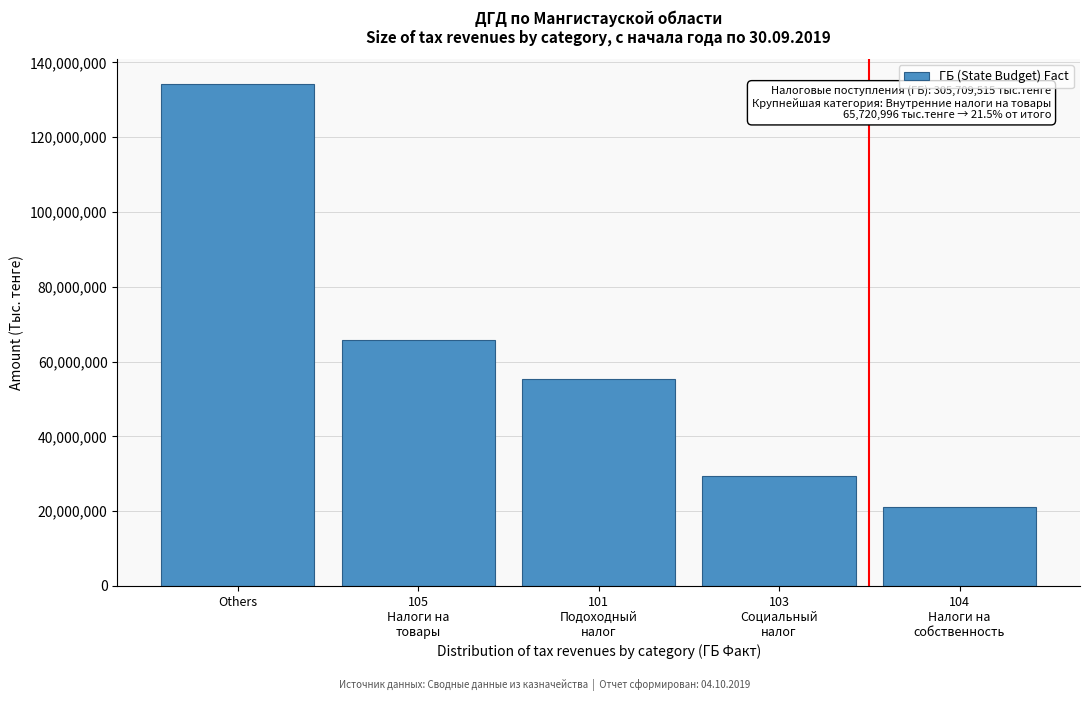

Reading left to right, extract all data points from this chart.

134245738	65720996	55230763	29309257	21102761